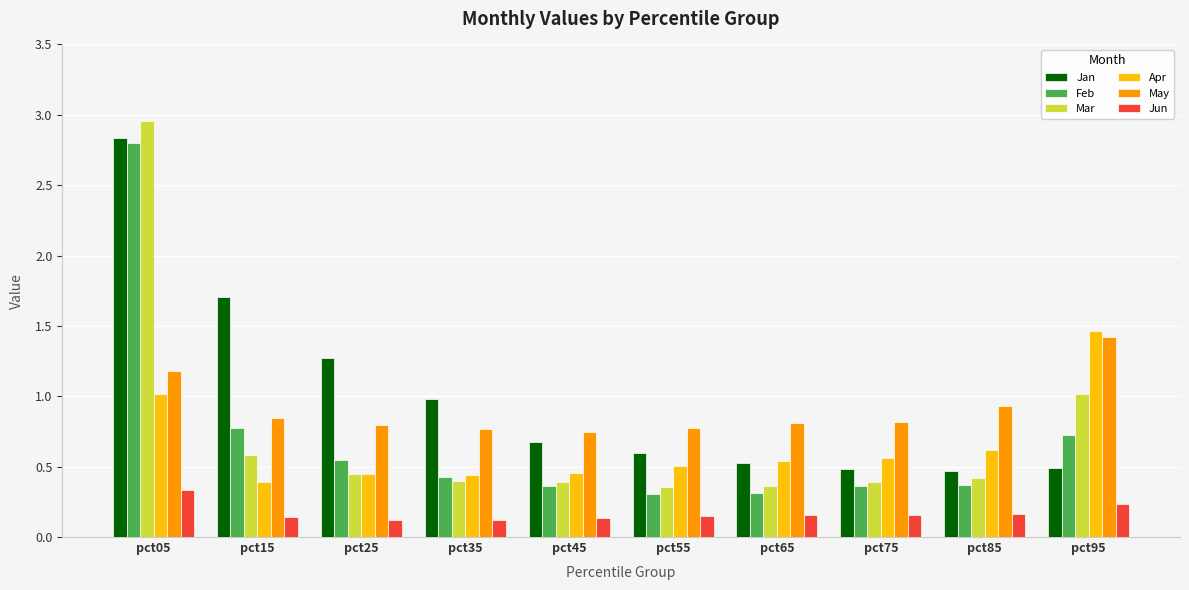

At how many categories does at least one series exceed 0?

10